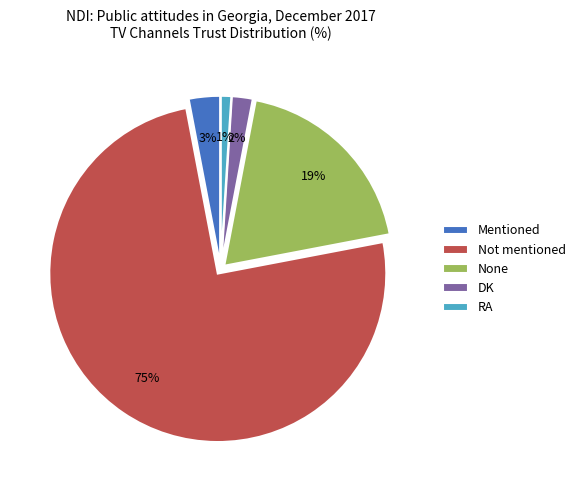

What percentage is the Mentioned slice, to the nearest percent?

3%